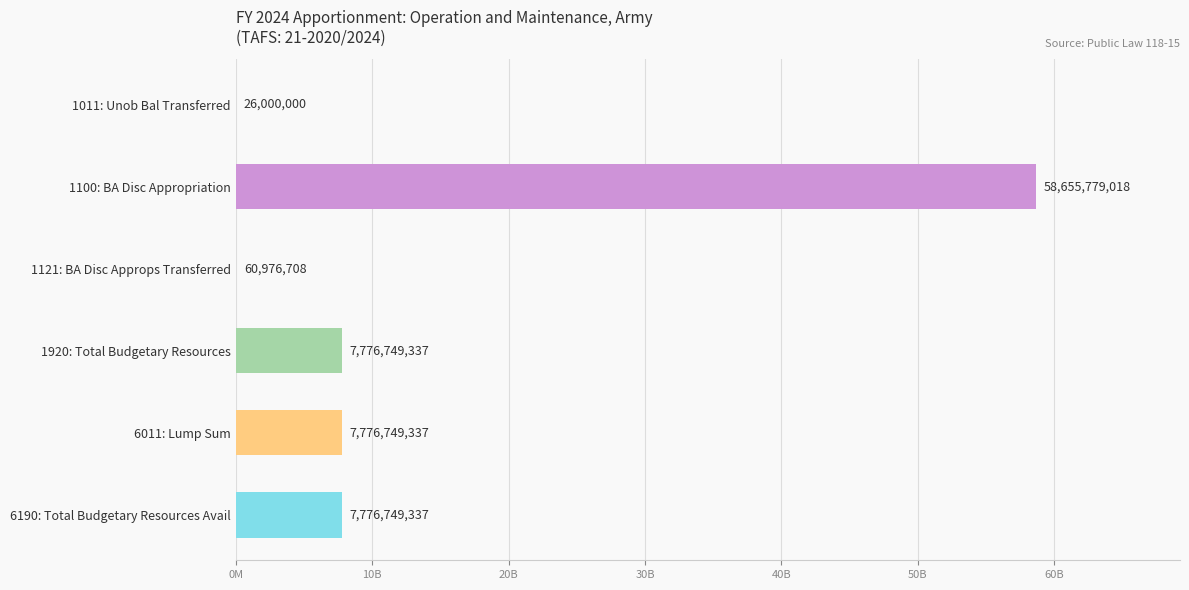

What is the sum of all values?

82073003737